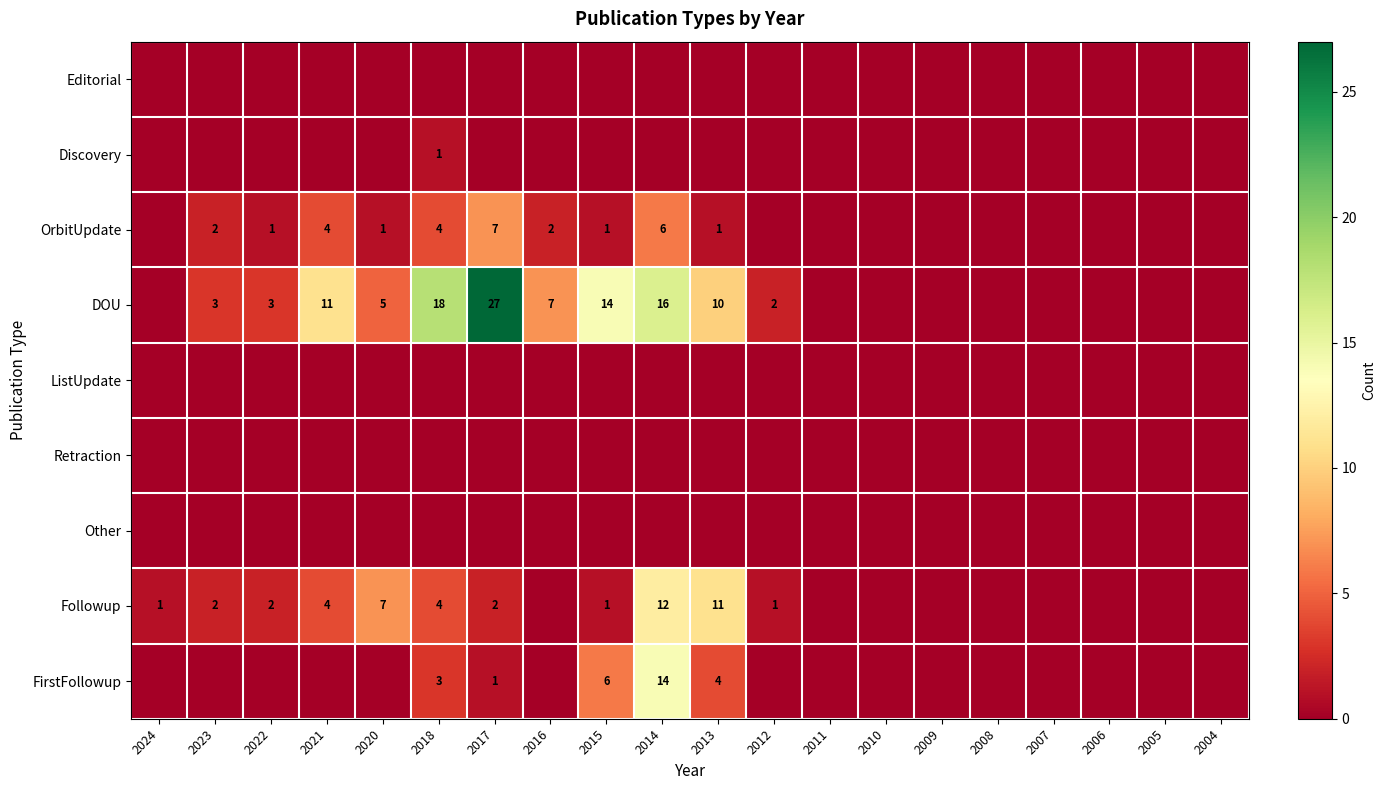

At which category is the sum across all series the highest?

2014